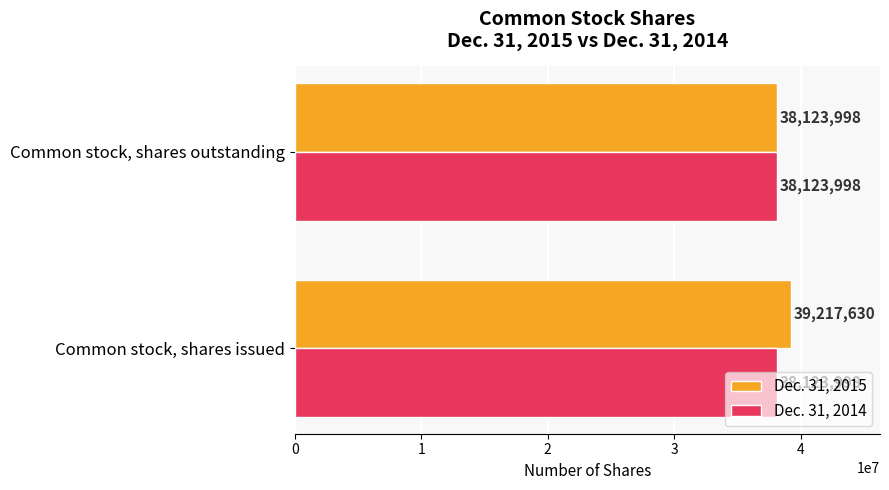

What value does the Dec. 31, 2015 series have at Common stock, shares outstanding?

38123998